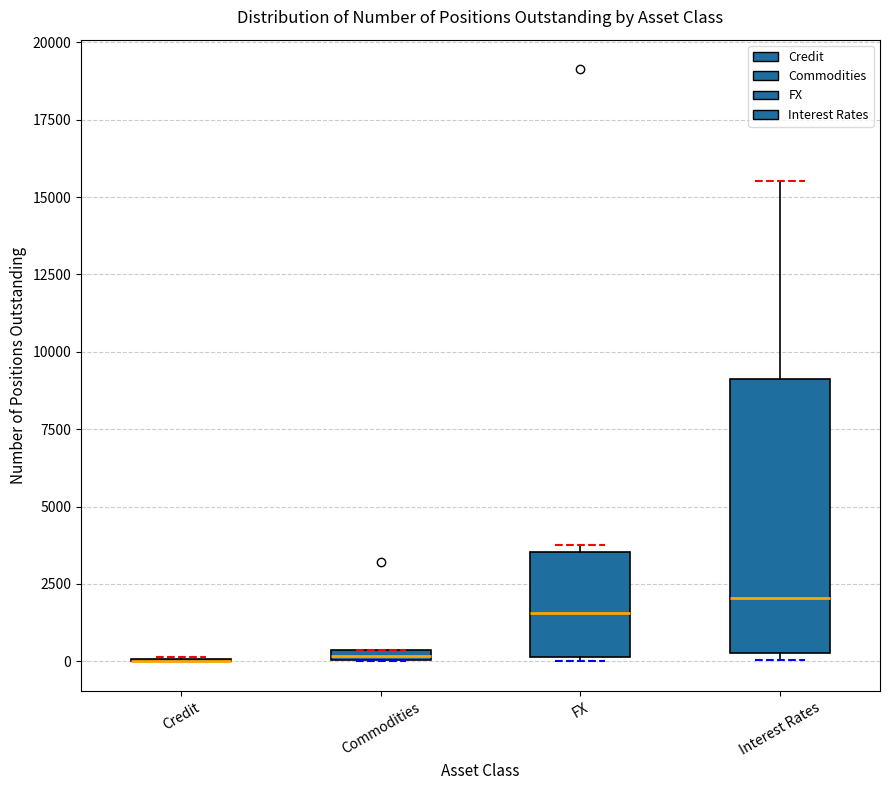

Where is the lower edge of the box for Interest Rates on the y-axis? The values are not printed on the chart, so give them approximately, as read against the axis.

500